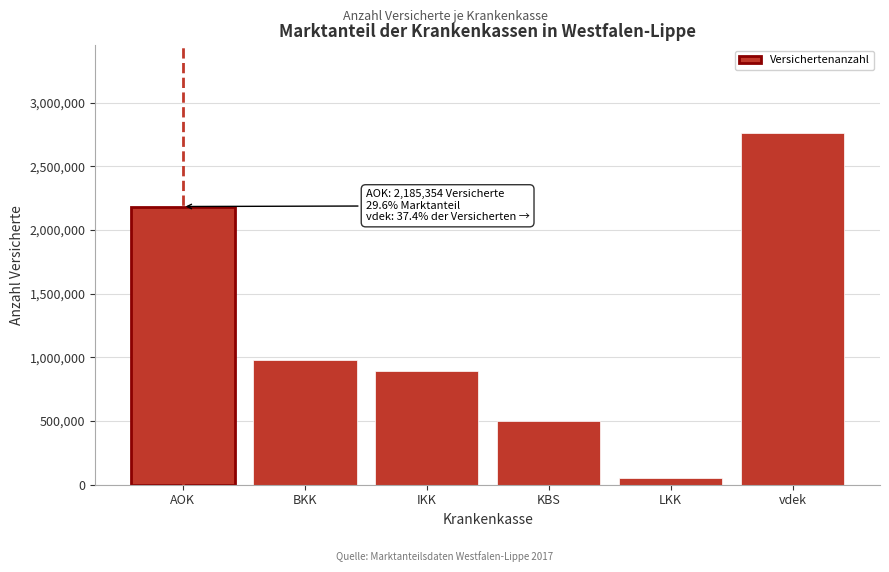

Reading right to left, what are all the values shown in this chart?

2761063	54927	499179	894455	980839	2185354